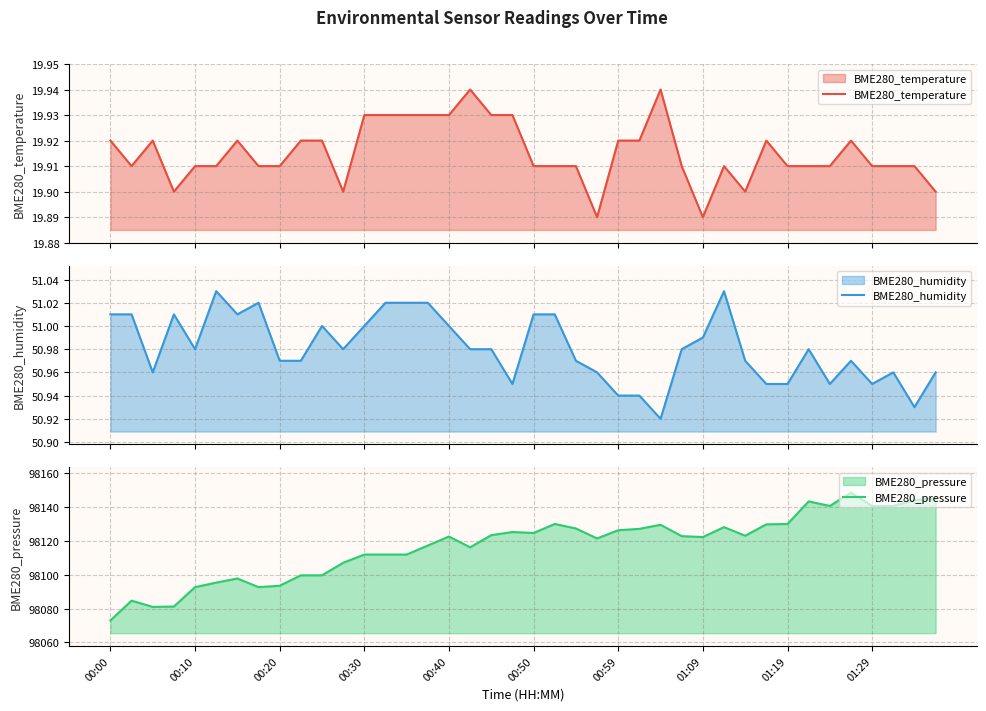

Is it true that BME280_pressure equals 98111.9 at 00:30?

True